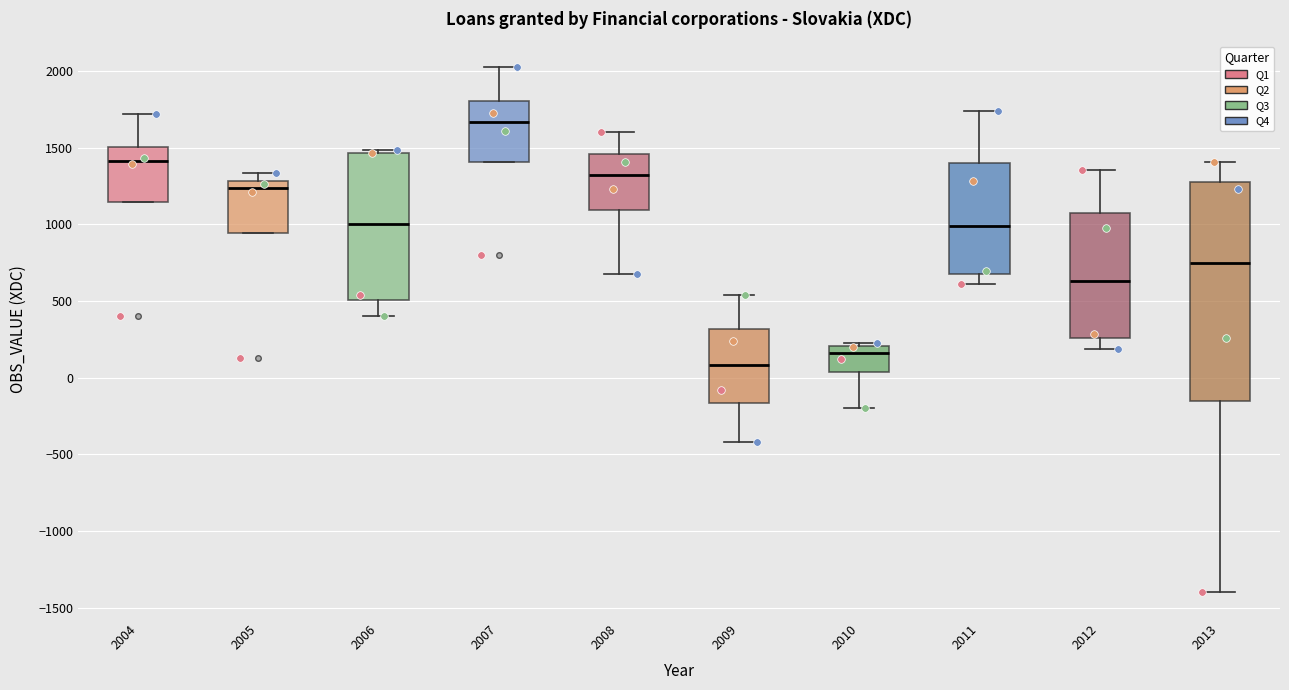

Where does the lower whisker of the box at x = 2009 end on the y-axis? The values are not printed on the chart, so give them approximately, as read against the axis.

-400